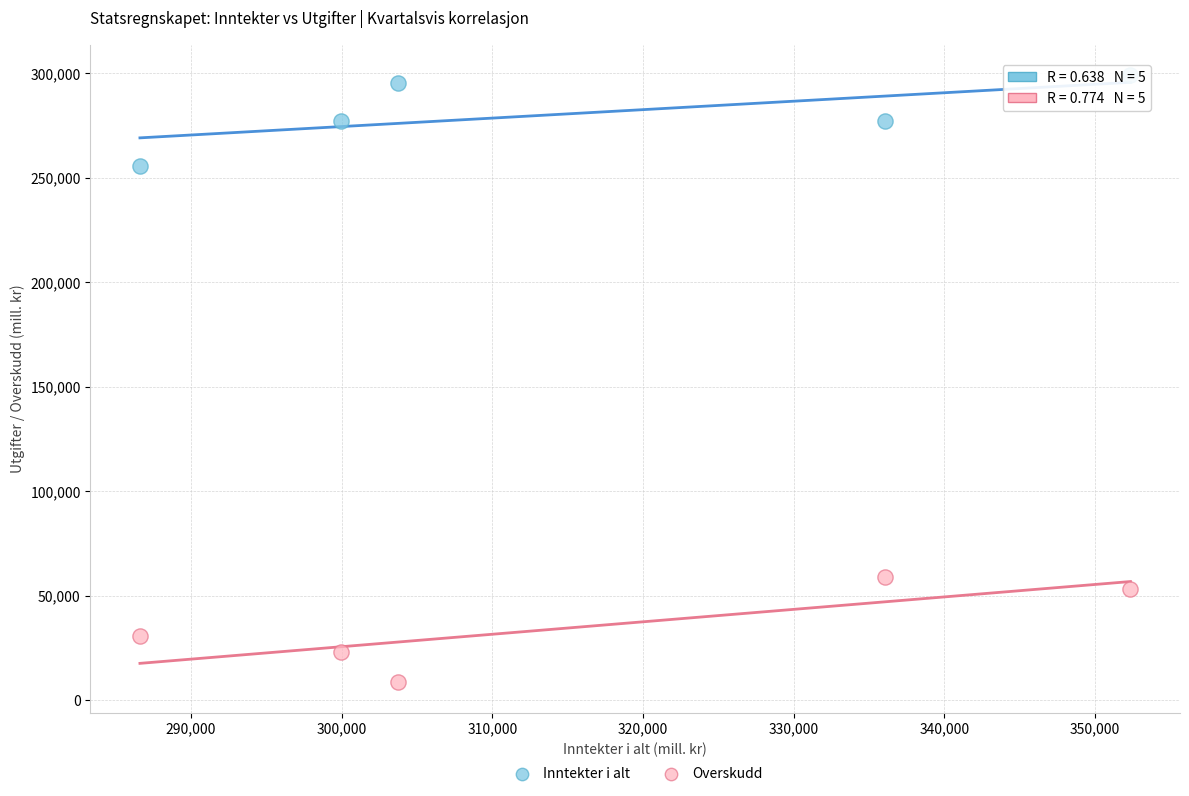

Across all series, what Y value is closest to 153811?

59084